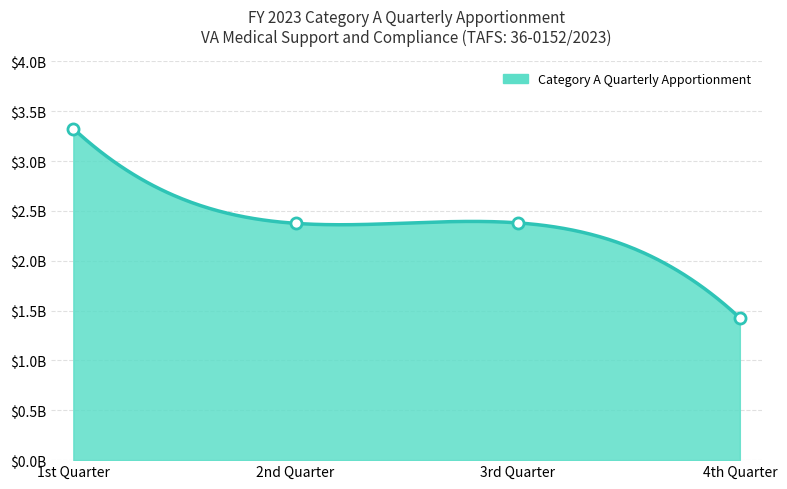

The chart shows a value of 3104170257 at 3rd Quarter. True or false?

False